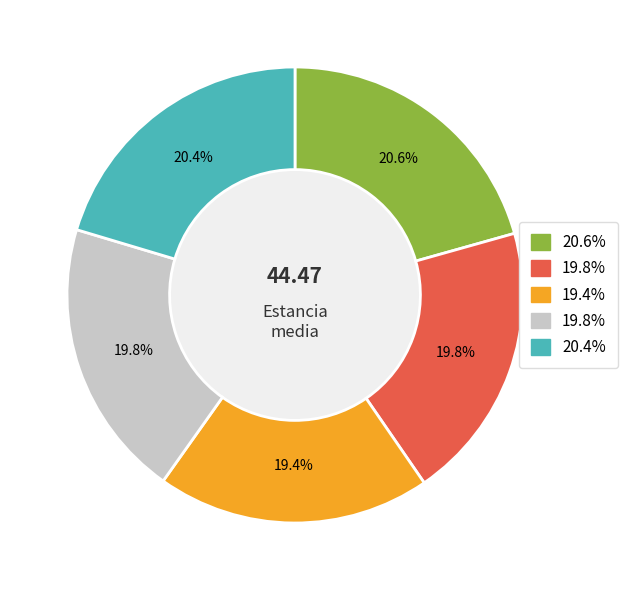

How many segments does this pie chart have?

5